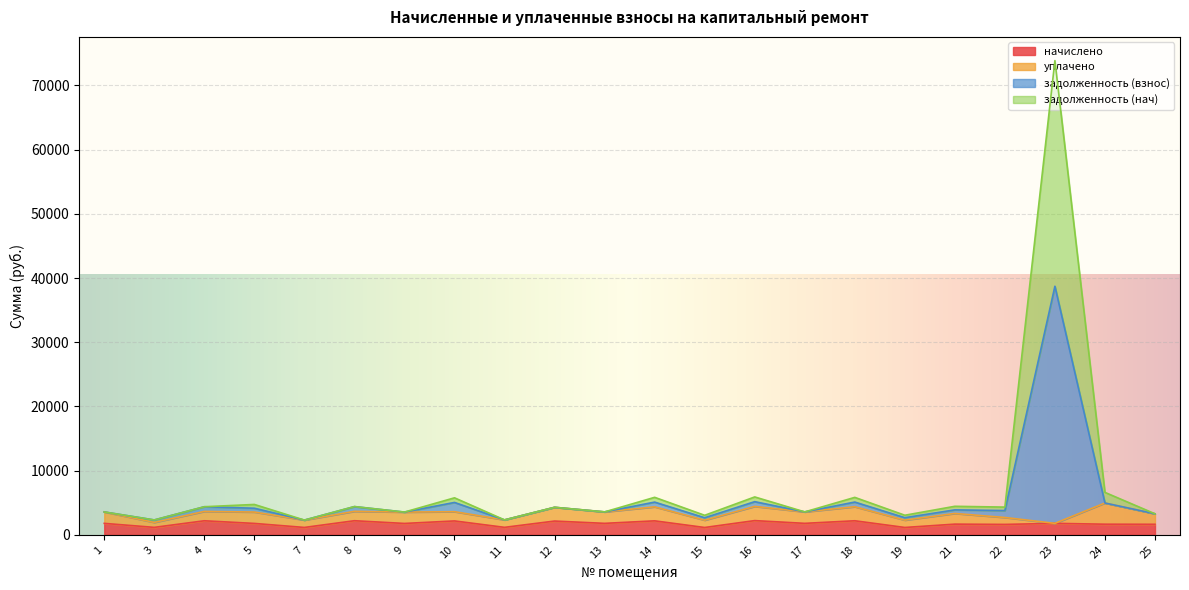

Read the начислено value at 13.

1784.5